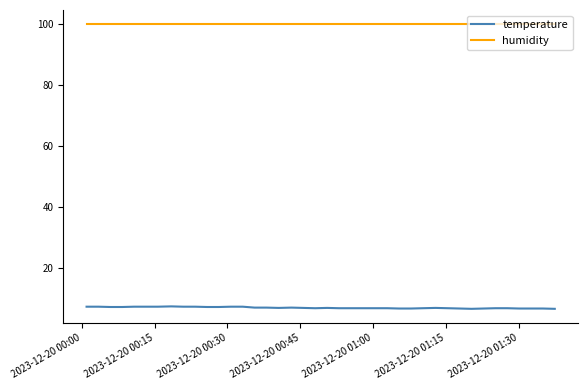

Which series has the largest total across all categories?

humidity